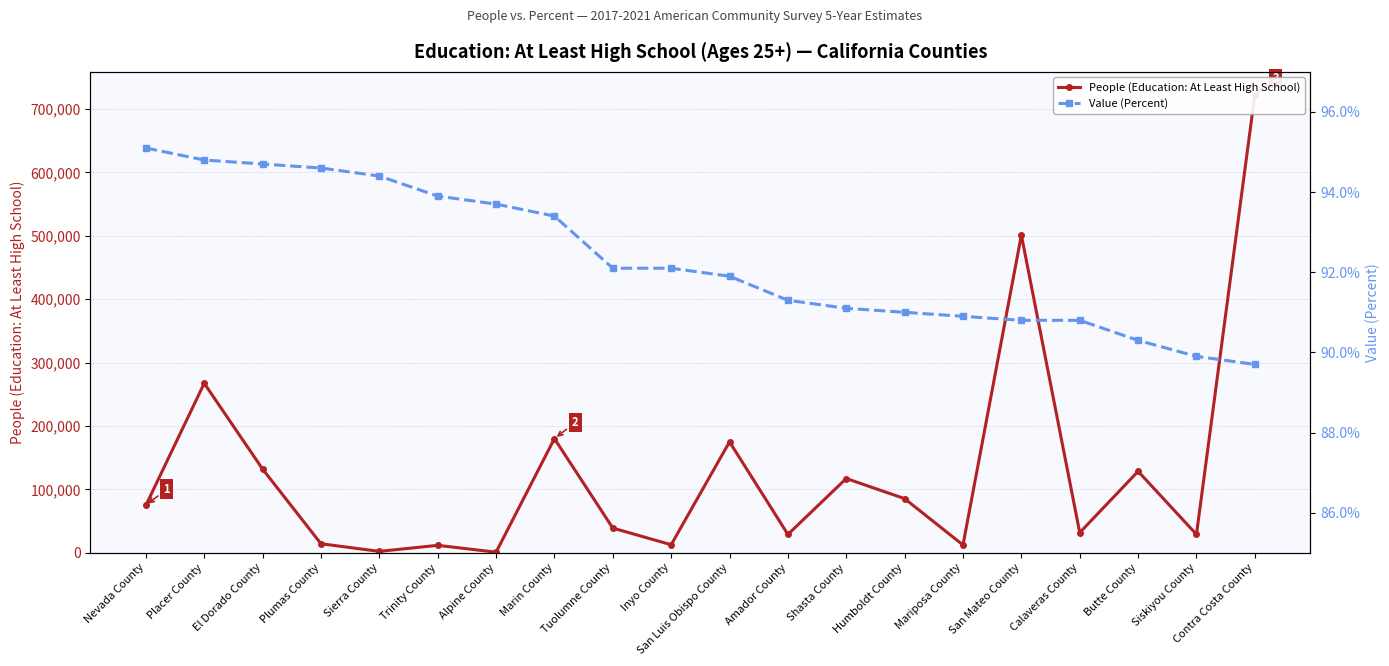

Reading left to right, what are all the values shown in this chart?

People (Education: At Least High School): Nevada County=74753.0	Placer County=267265.0	El Dorado County=132023.0	Plumas County=14227.0	Sierra County=2177.0	Trinity County=11729.0	Alpine County=908.0	Marin County=180028.0	Tuolumne County=38941.0	Inyo County=12658.0	San Luis Obispo County=174969.0	Amador County=28968.0	Shasta County=117117.0	Humboldt County=85364.0	Mariposa County=12280.0	San Mateo County=501055.0	Calaveras County=31737.0	Butte County=128433.0	Siskiyou County=28973.0	Contra Costa County=722456.0
Value (Percent): Nevada County=95.1	Placer County=94.8	El Dorado County=94.7	Plumas County=94.6	Sierra County=94.4	Trinity County=93.9	Alpine County=93.7	Marin County=93.4	Tuolumne County=92.1	Inyo County=92.1	San Luis Obispo County=91.9	Amador County=91.3	Shasta County=91.1	Humboldt County=91.0	Mariposa County=90.9	San Mateo County=90.8	Calaveras County=90.8	Butte County=90.3	Siskiyou County=89.9	Contra Costa County=89.7